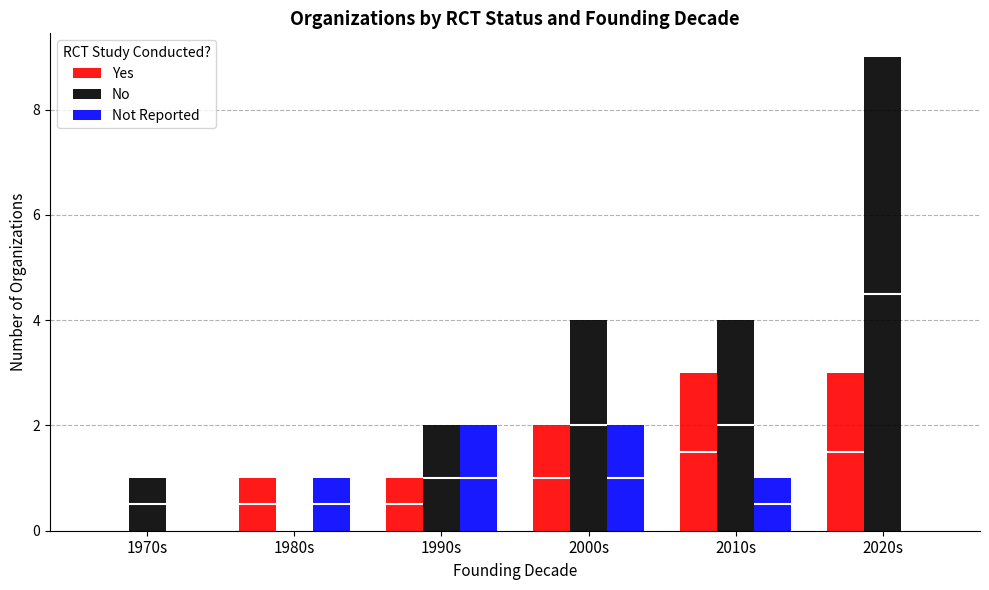

Does the chart contain stacked bars?

No